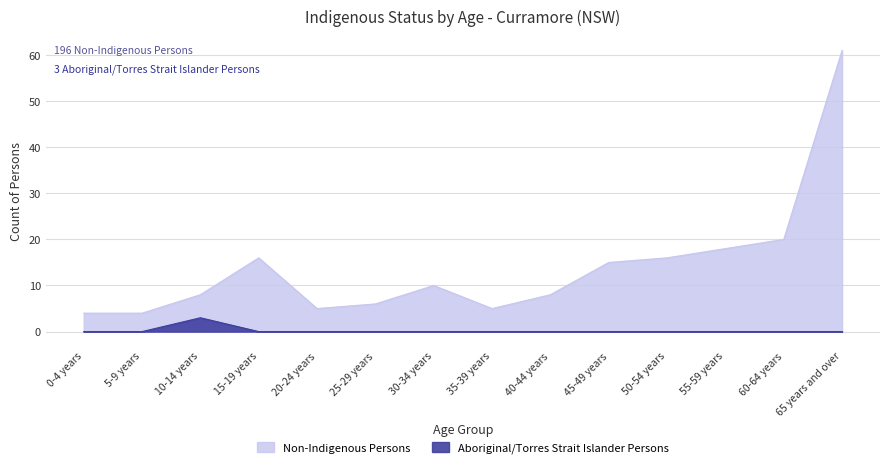

At which category is the sum across all series the highest?

65 years and over